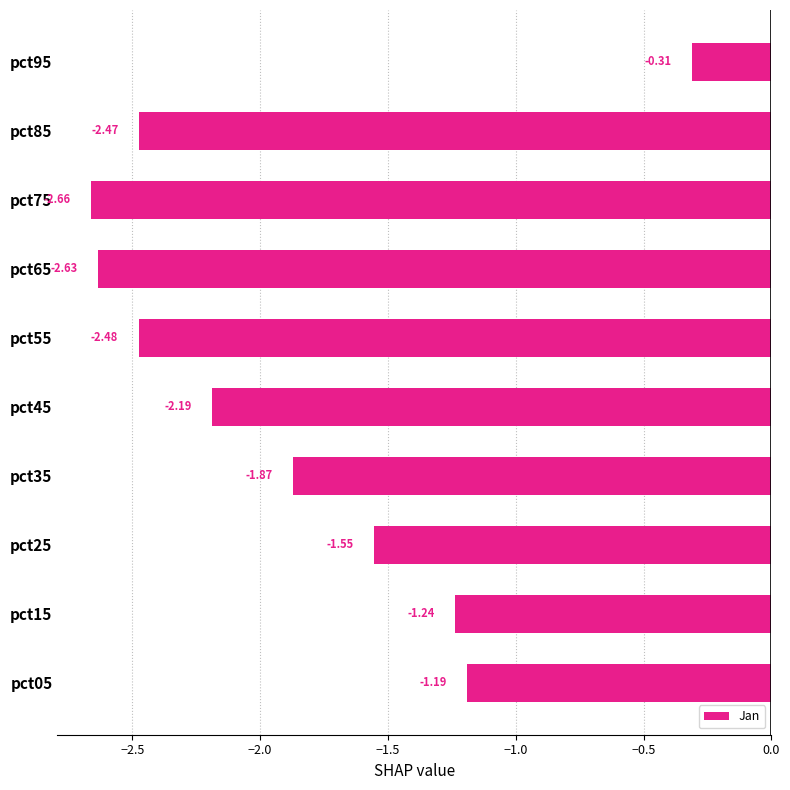

Between pct45 and pct15, which is larger?

pct15